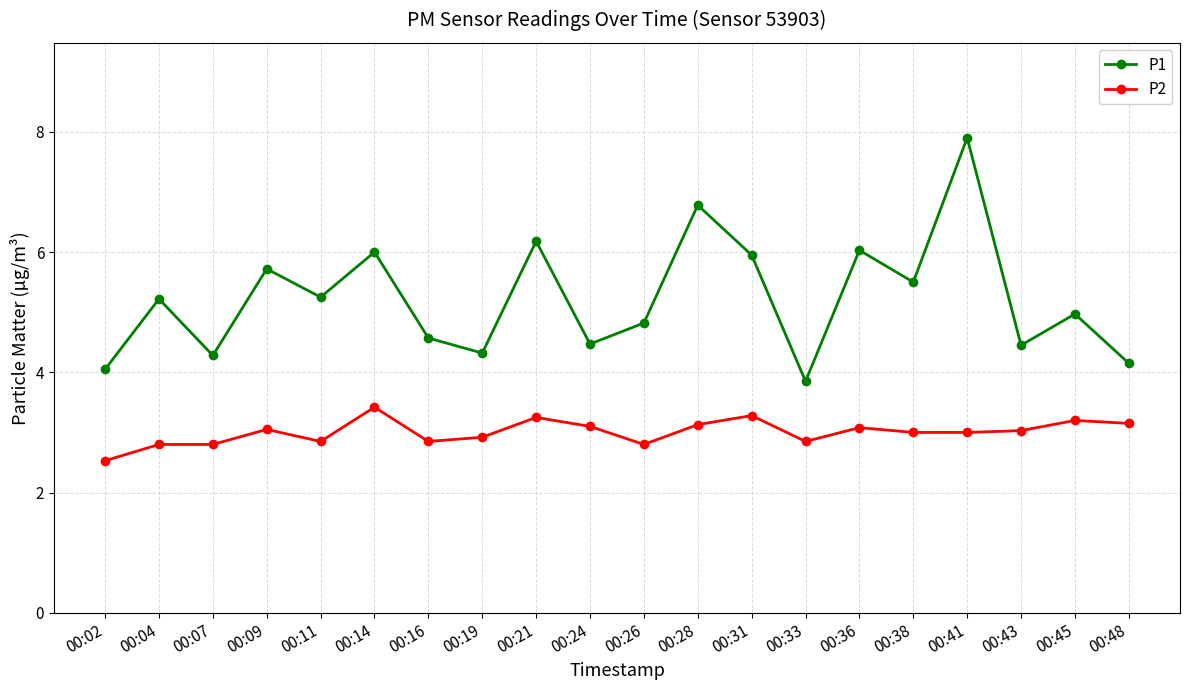

True or false: P1 and P2 intersect in this chart.

False